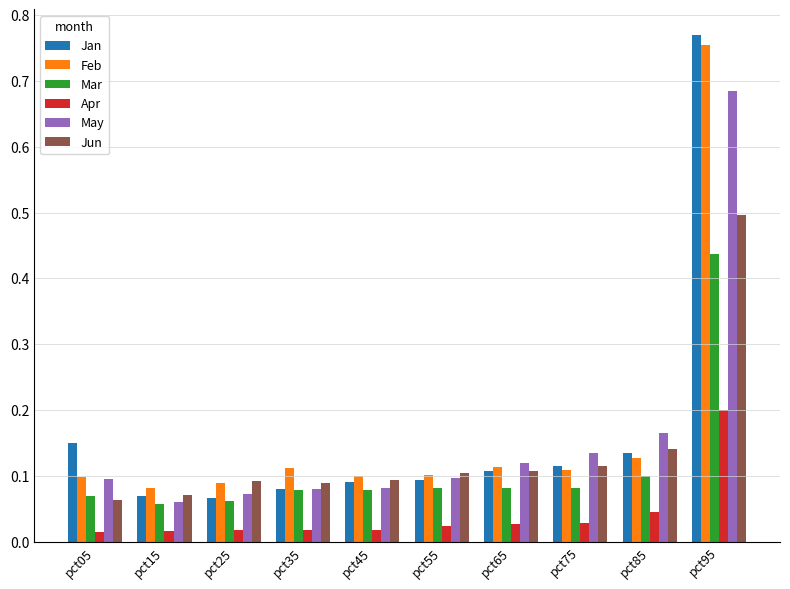

At which label does Mar reach its peak?

pct95